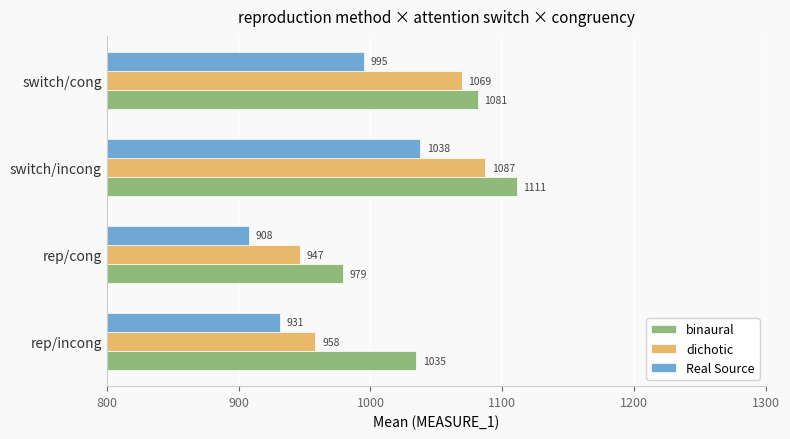

What is the difference between the maximum and second lowest values in the binaural series?

76.0